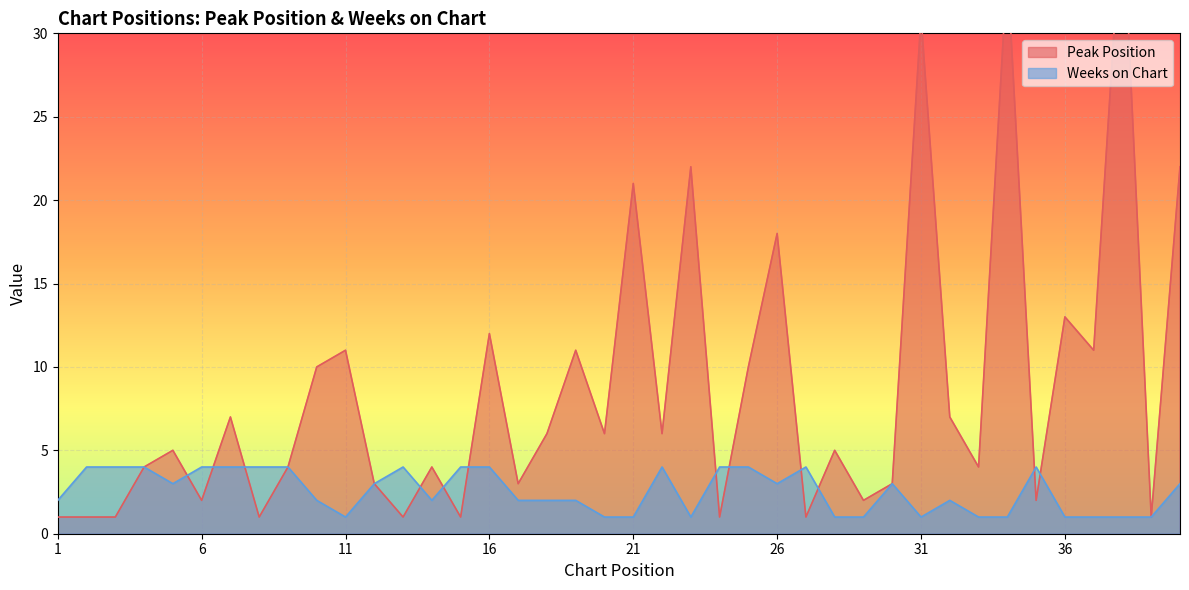

Where do Weeks on Chart and Peak Position first cross each other?

5 and 6